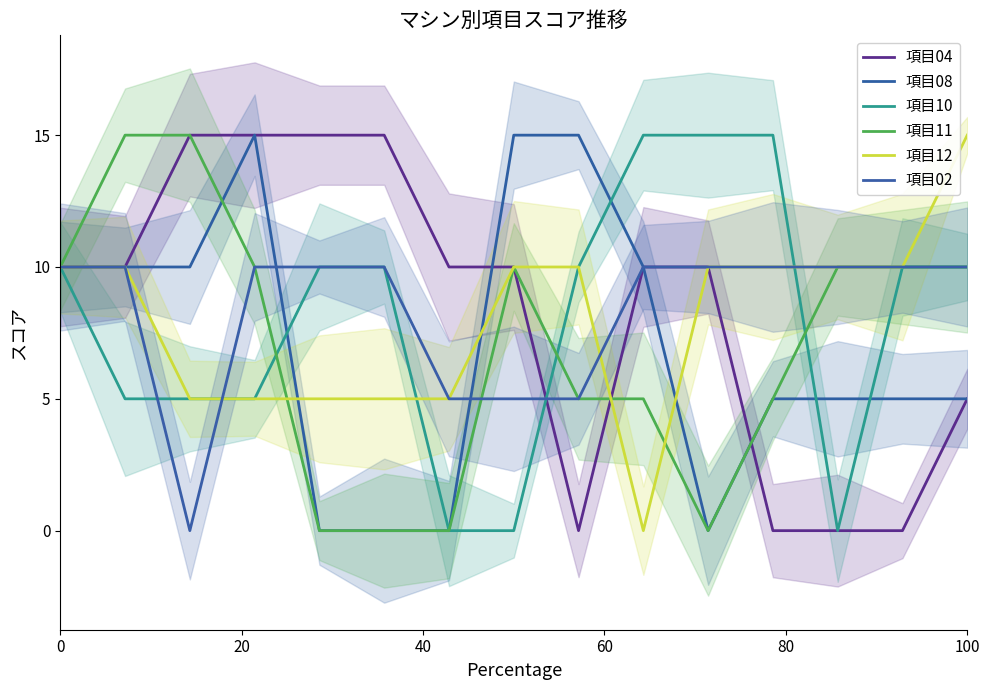

Reading left to right, transcribe all the data shown in this chart.

項目04: 10	10	15	15	15	15	10	10	0	10	10	0	0	0	5
項目08: 10	10	10	15	0	0	0	15	15	10	0	5	5	5	5
項目10: 10	5	5	5	10	10	0	0	10	15	15	15	0	10	10
項目11: 10	15	15	10	0	0	0	10	5	5	0	5	10	10	10
項目12: 10	10	5	5	5	5	5	10	10	0	10	10	10	10	15
項目02: 10	10	0	10	10	10	5	5	5	10	10	10	10	10	10